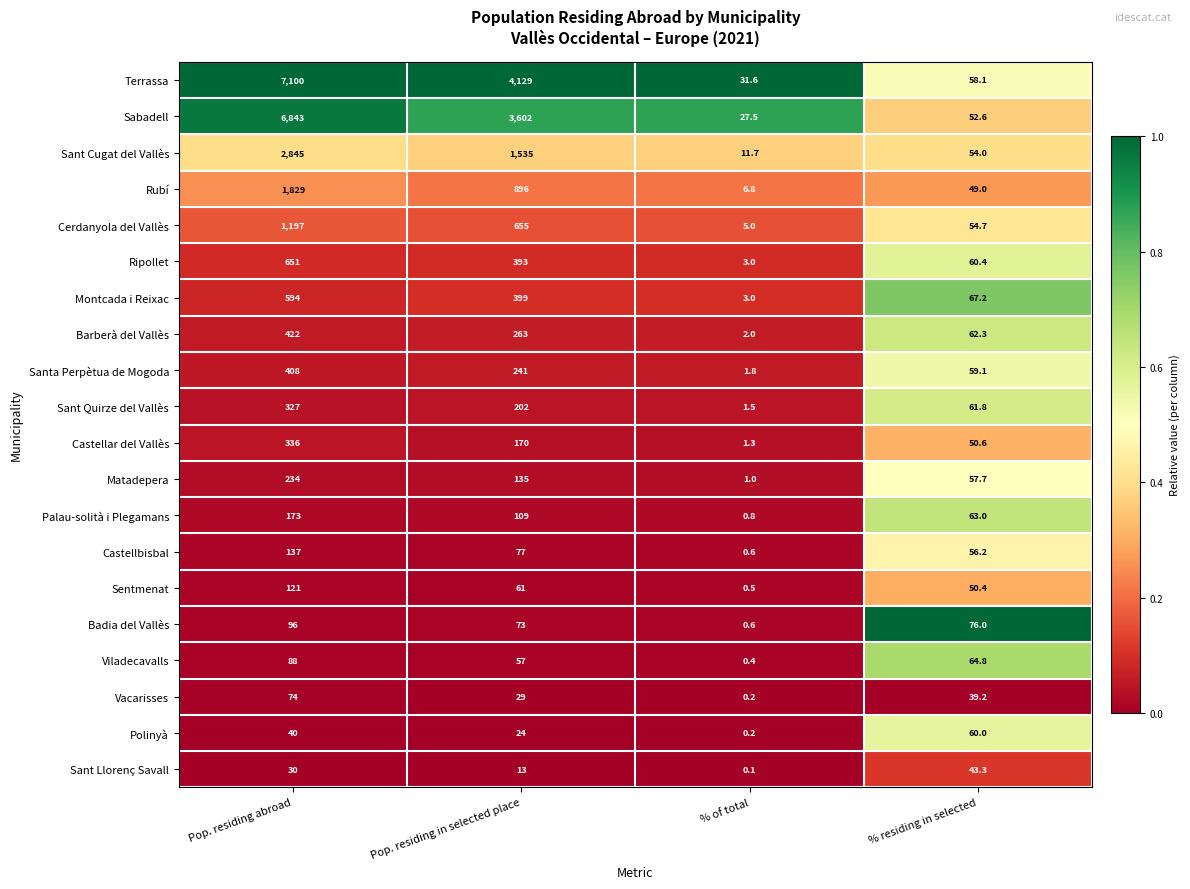

The value of Matadepera at % residing in selected is 57.7. True or false?

True